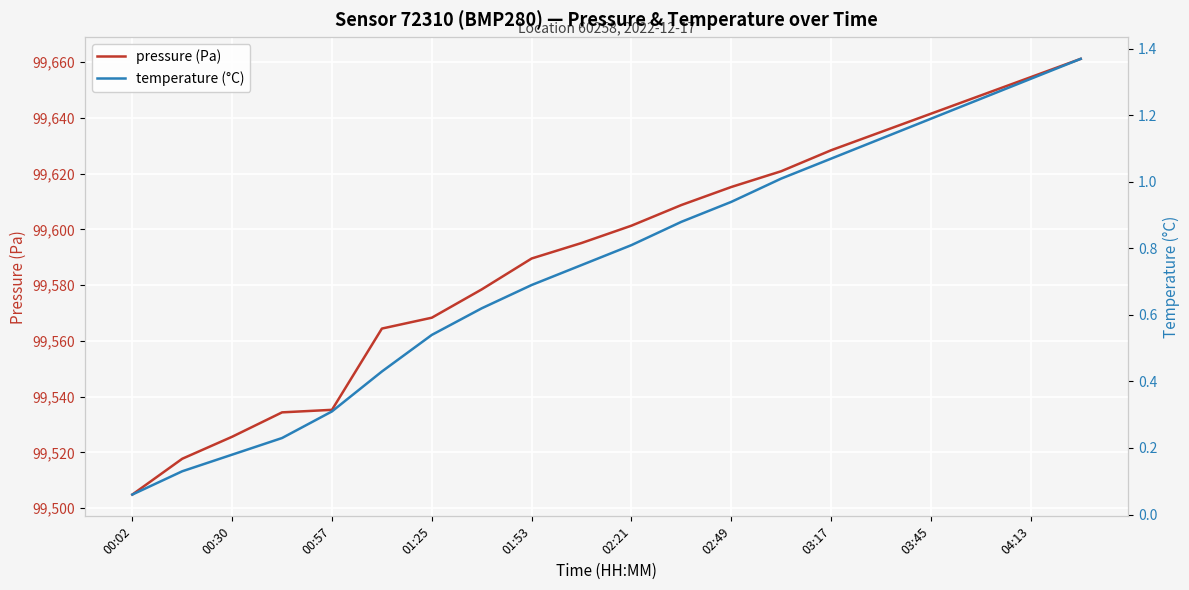

Which series has the widest spread of values?

pressure (Pa)